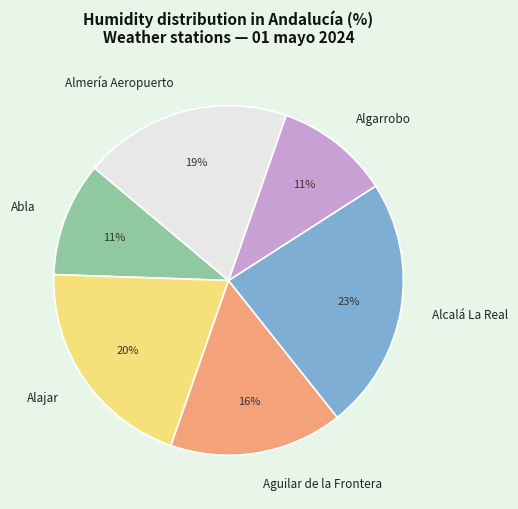

Does any single category account for the majority?

No